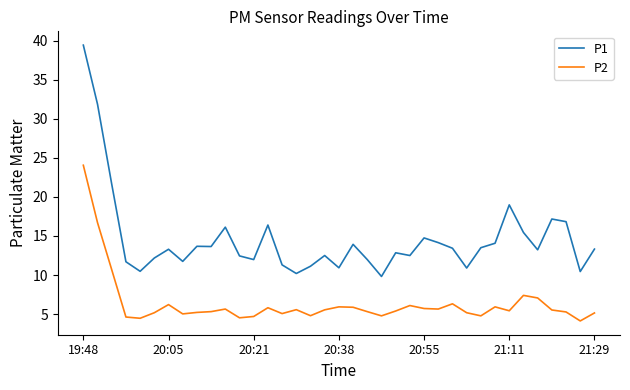

Does the chart have visible grid lines?

No